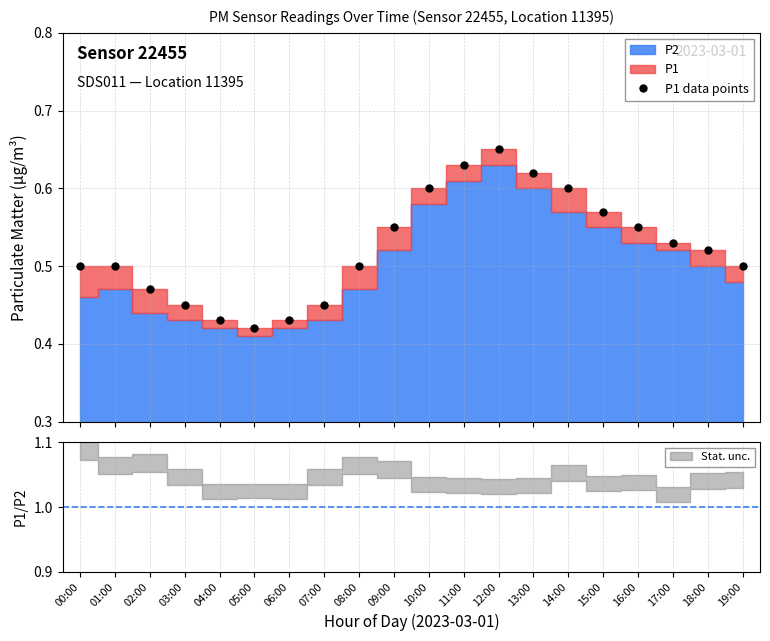

How many points are lower than both their immediate neighbors (excluding endpoints)?

1